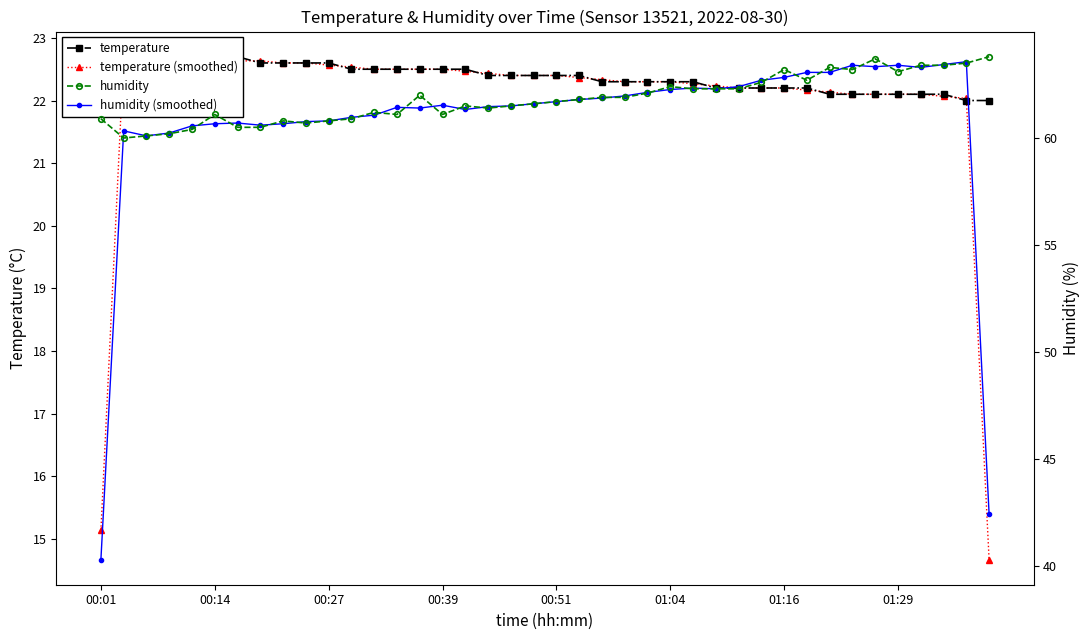

How many values in the humidity (smoothed) series are below 61?

13